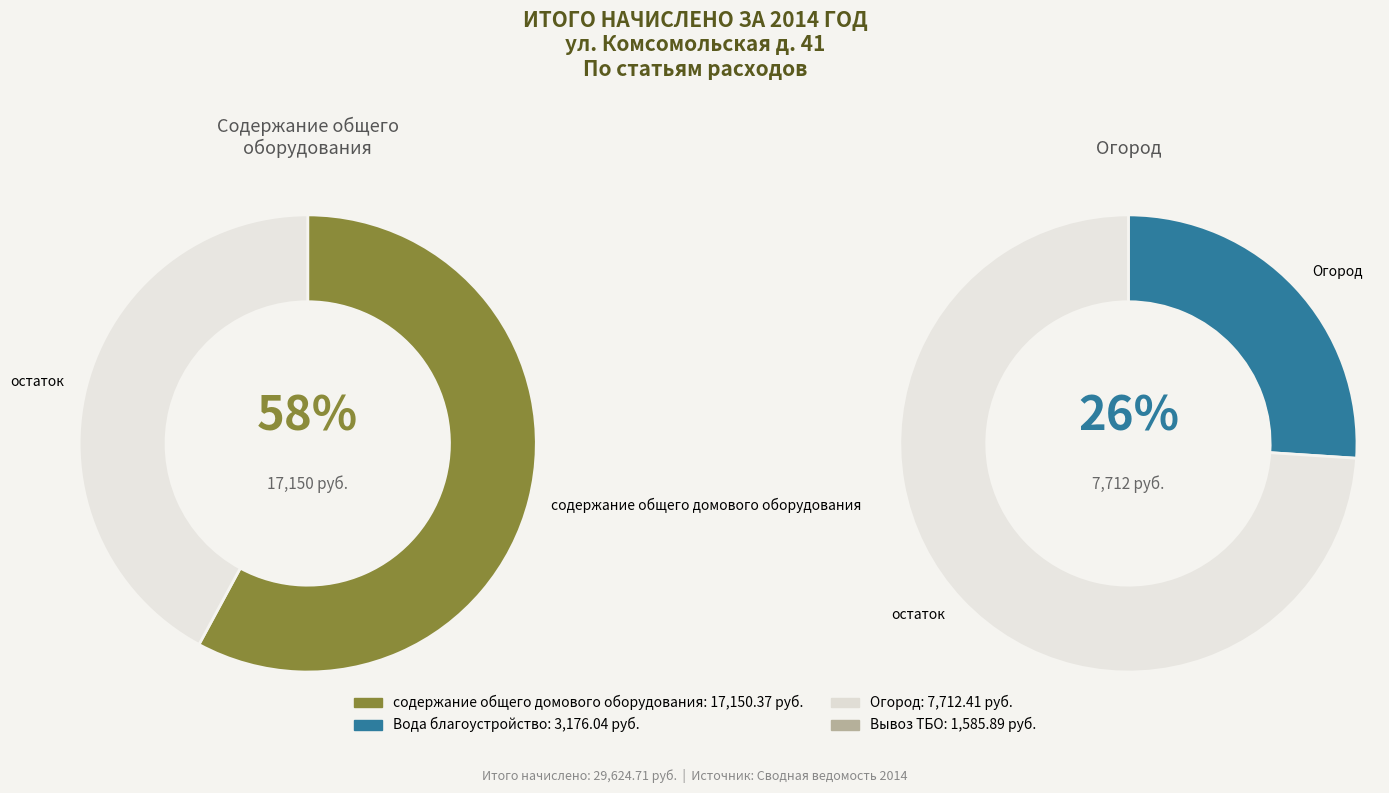

True or false: Огород accounts for 26% of the total.

True